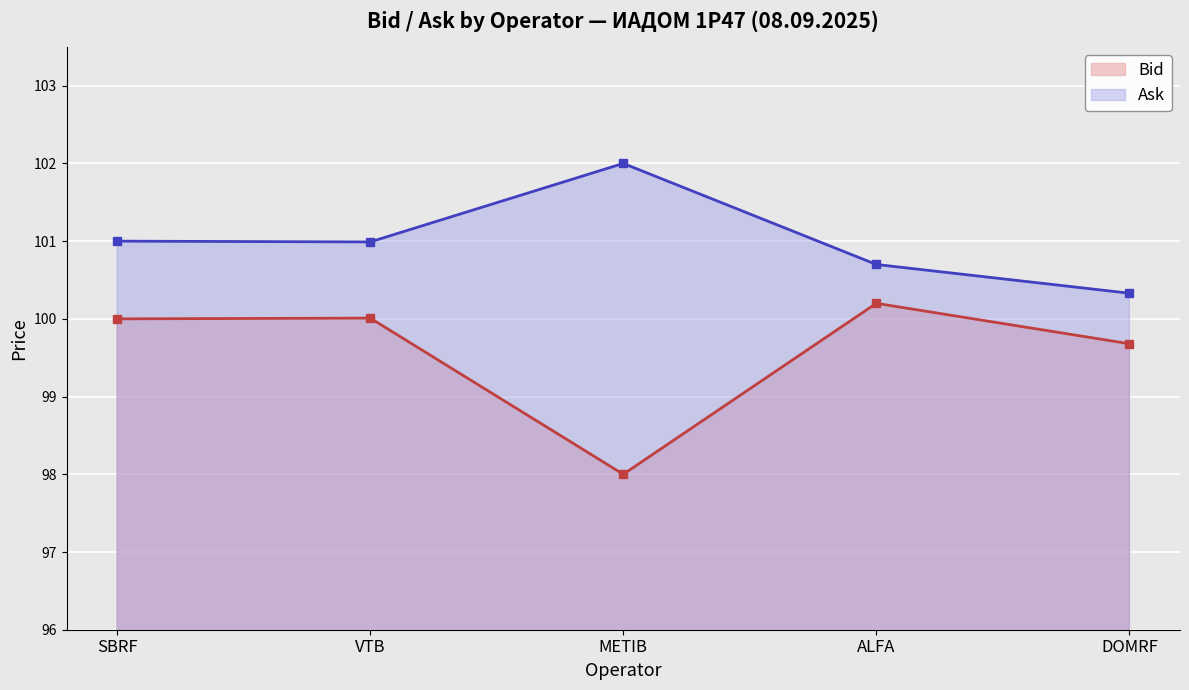

Which series changed the most between SBRF and ALFA?

Ask